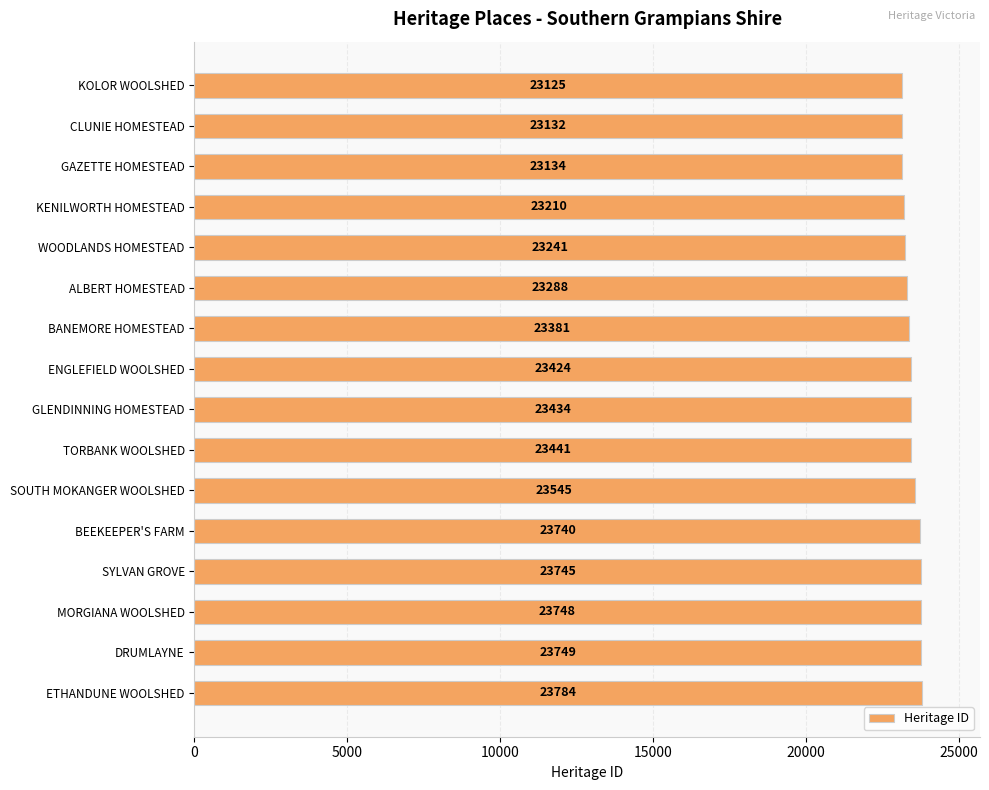

What is the label of the 8th bar from the bottom?

GLENDINNING HOMESTEAD